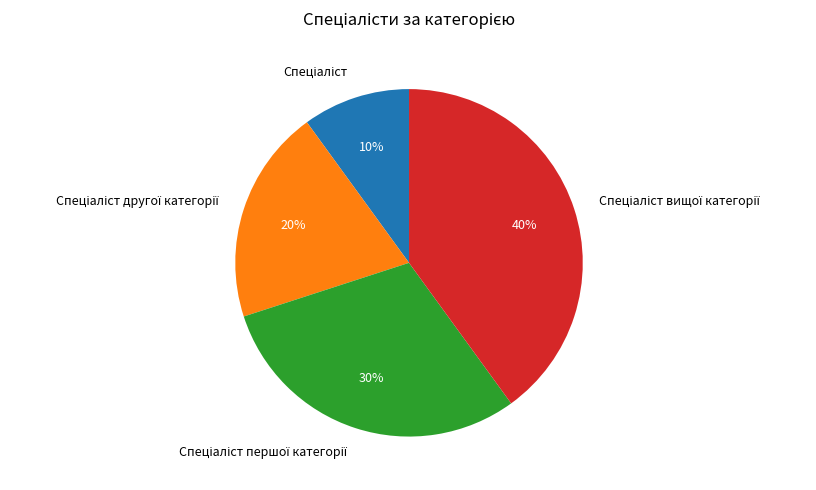

Does any single category account for the majority?

No